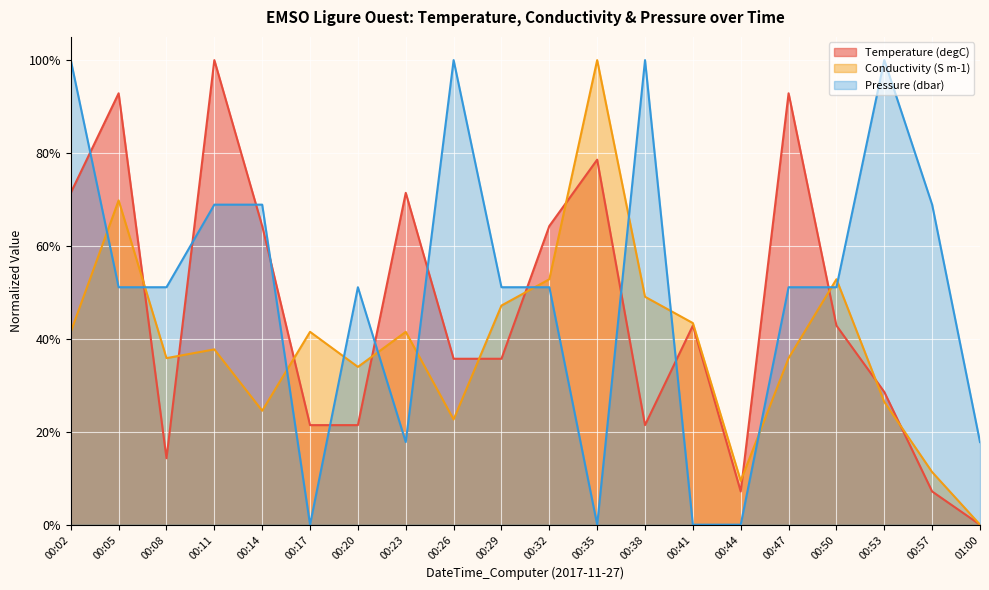

The Temperature (degC) series shows 0.4 at 00:41. True or false?

True